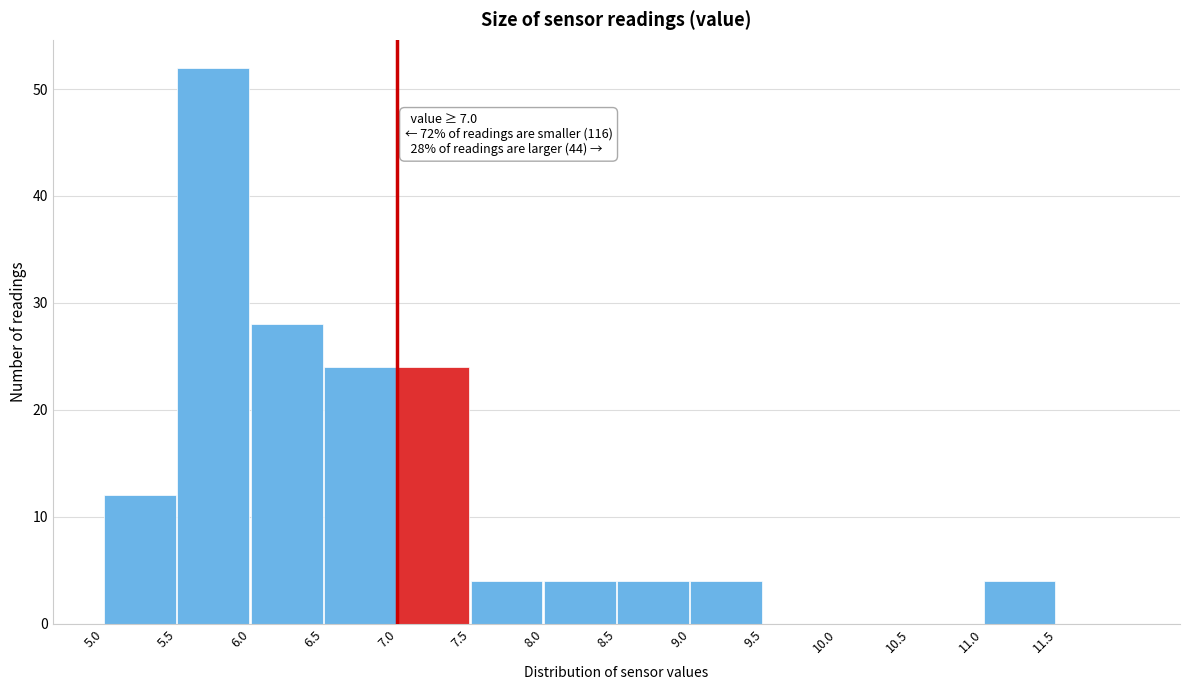

Which range on the x-axis has the tallest bar?

5.5 to 6.0